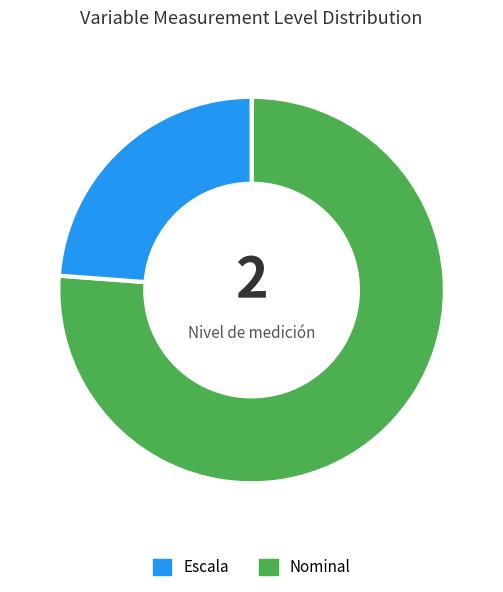

Does any single category account for the majority?

Yes